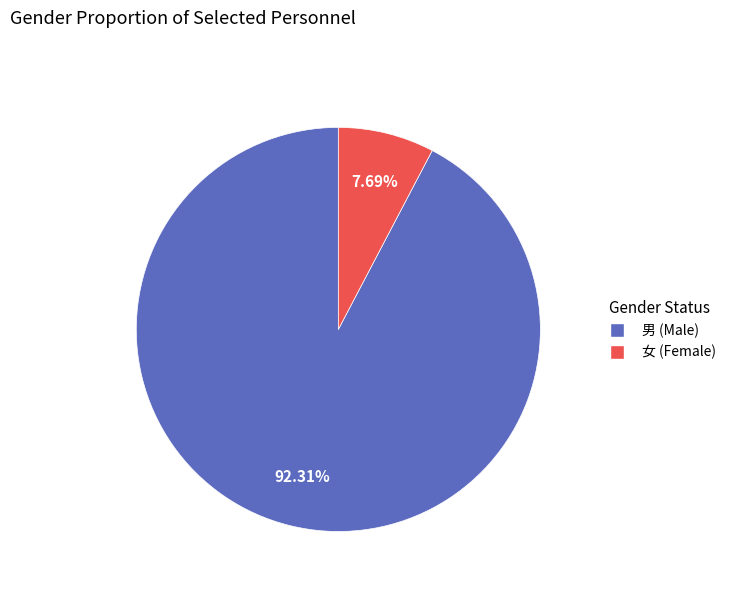

Does any single category account for the majority?

Yes